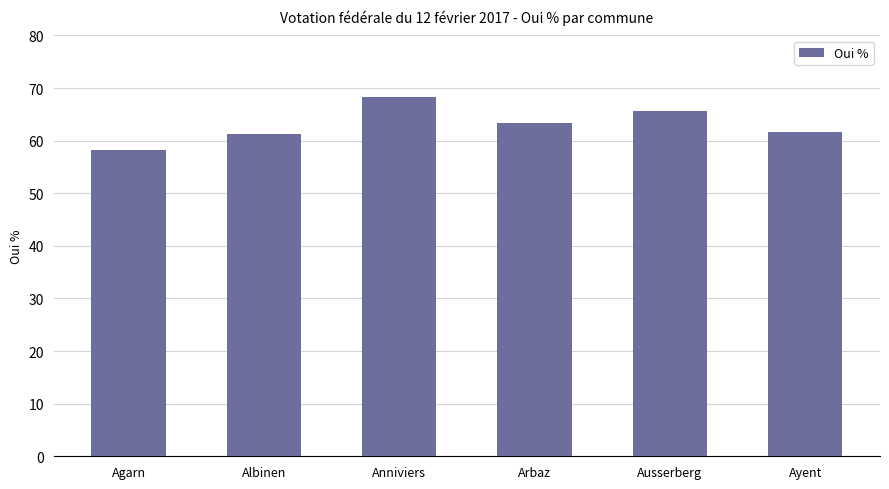

What is the sum of the values at Arbaz and Ayent?

125.1